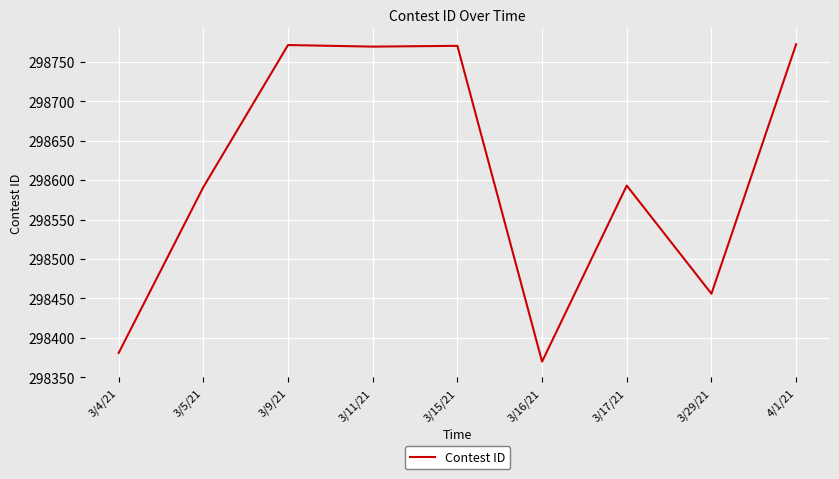

Which has a higher value, 3/5/21 or 3/11/21?

3/11/21